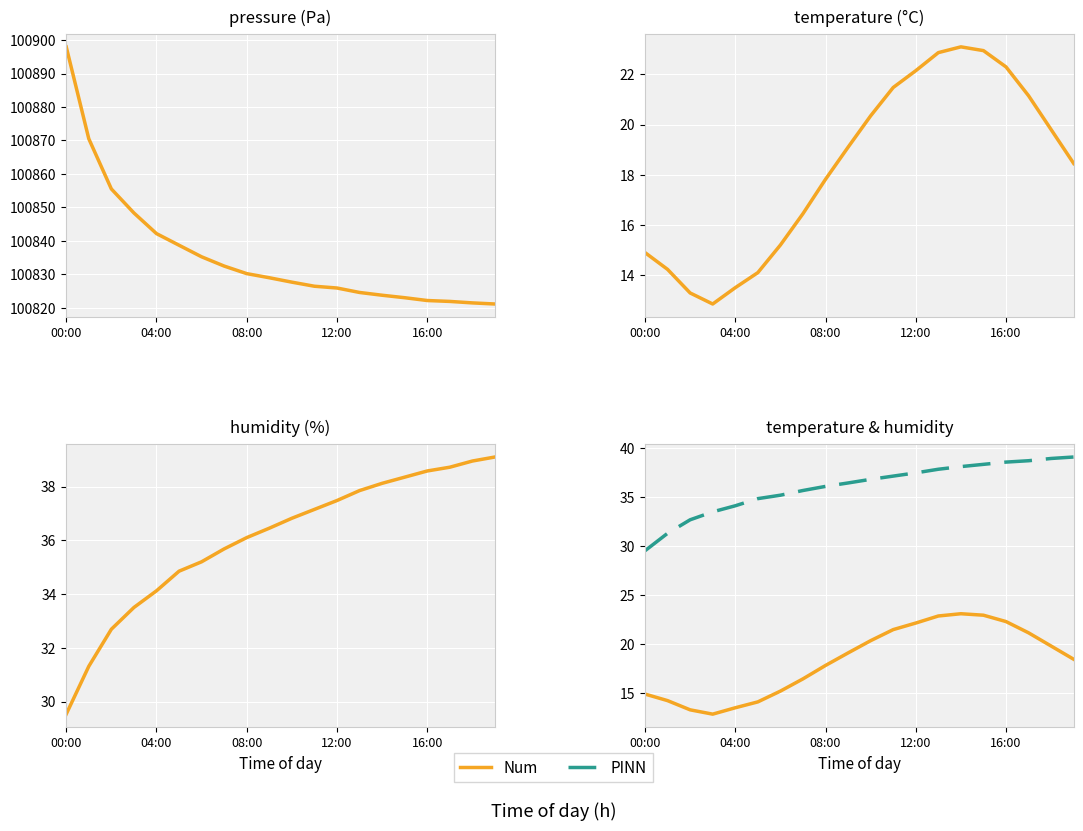

The value of humidity at 16:00 is 38.6. True or false?

True